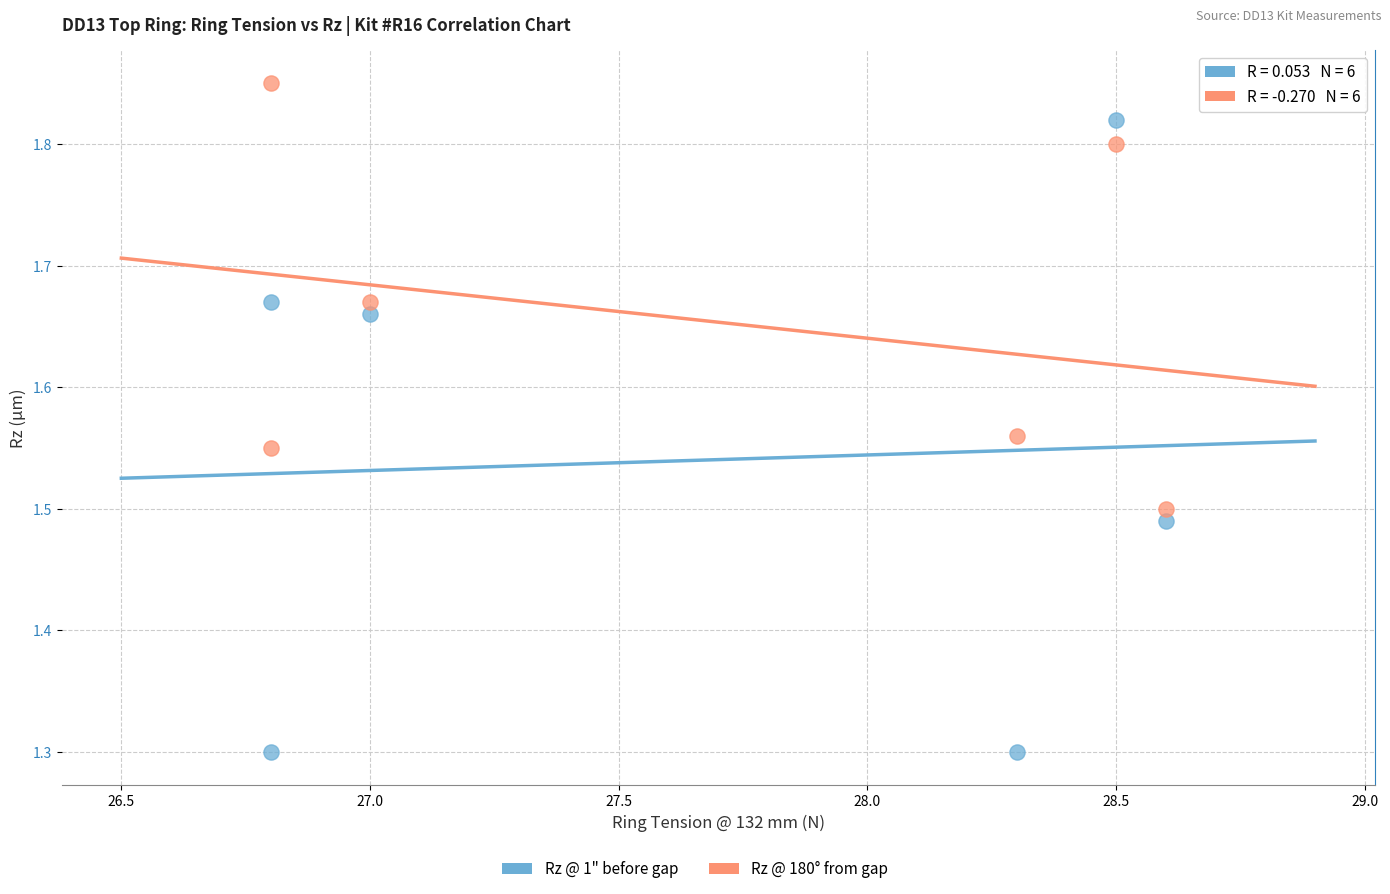

Which series contains the lowest Y value?

Rz @ 1" before gap